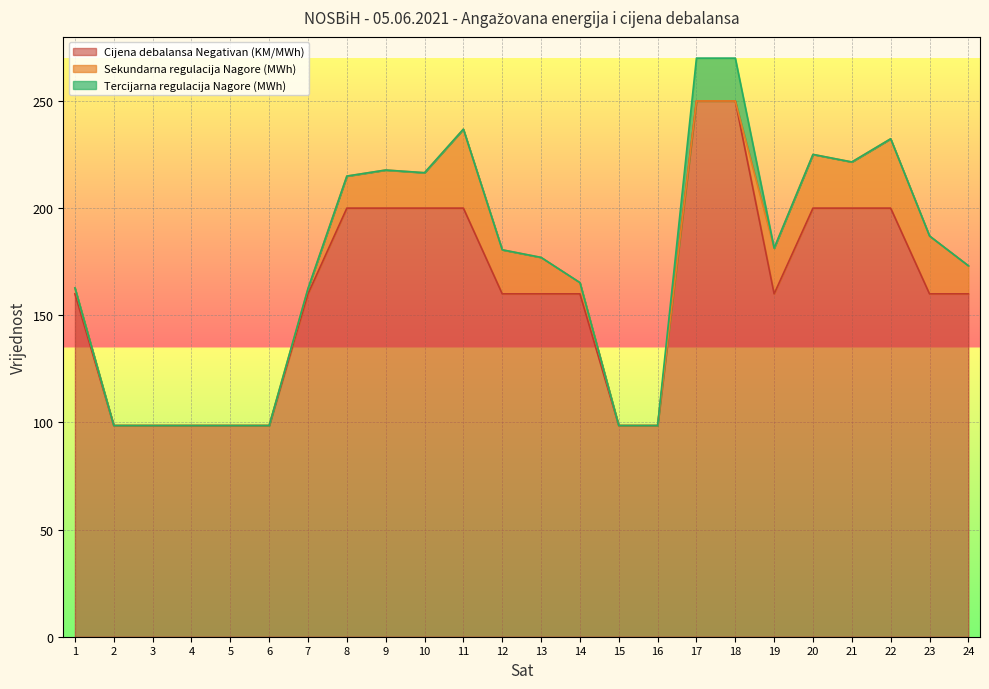

Rank the series by their maximum value, from lowest to highest.

Tercijarna regulacija Nagore (MWh), Sekundarna regulacija Nagore (MWh), Cijena debalansa Negativan (KM/MWh)